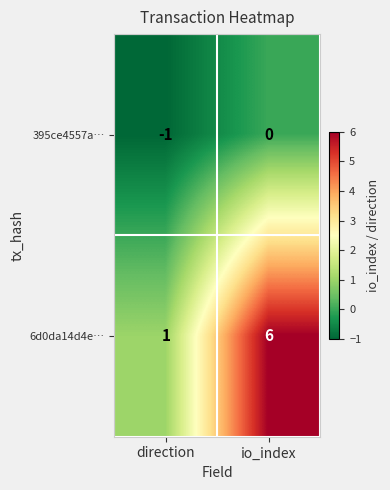

Rank the series by their average value, from highest to lowest.

6d0da14d4e…, 395ce4557a…